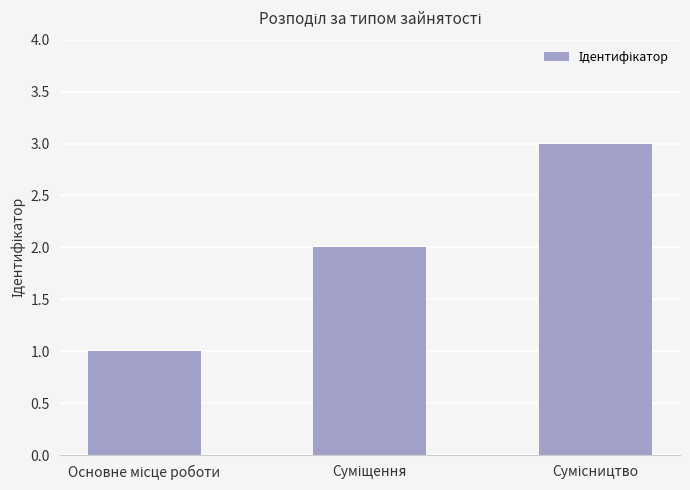

What is the maximum value shown in the chart?

3